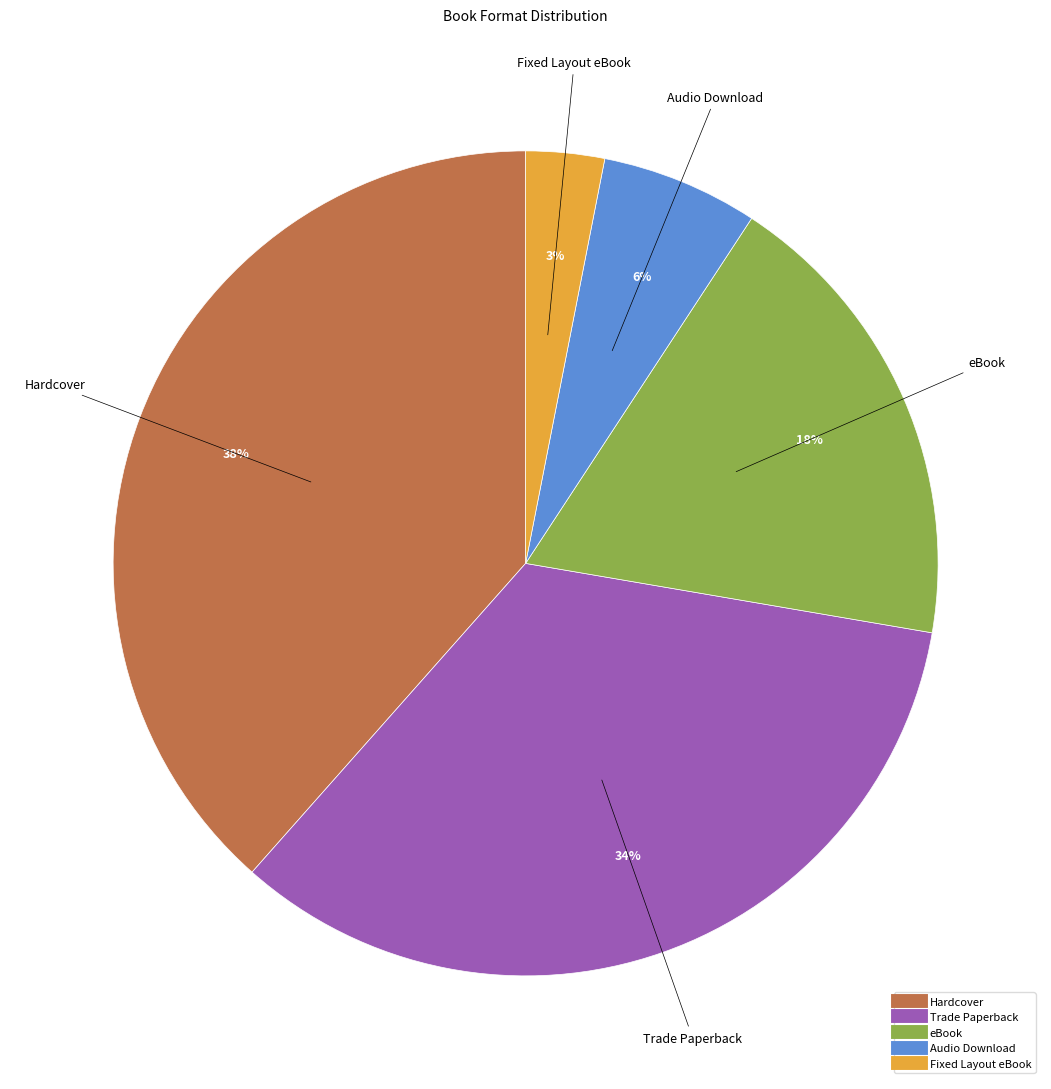

How many slices are in this pie chart?

5